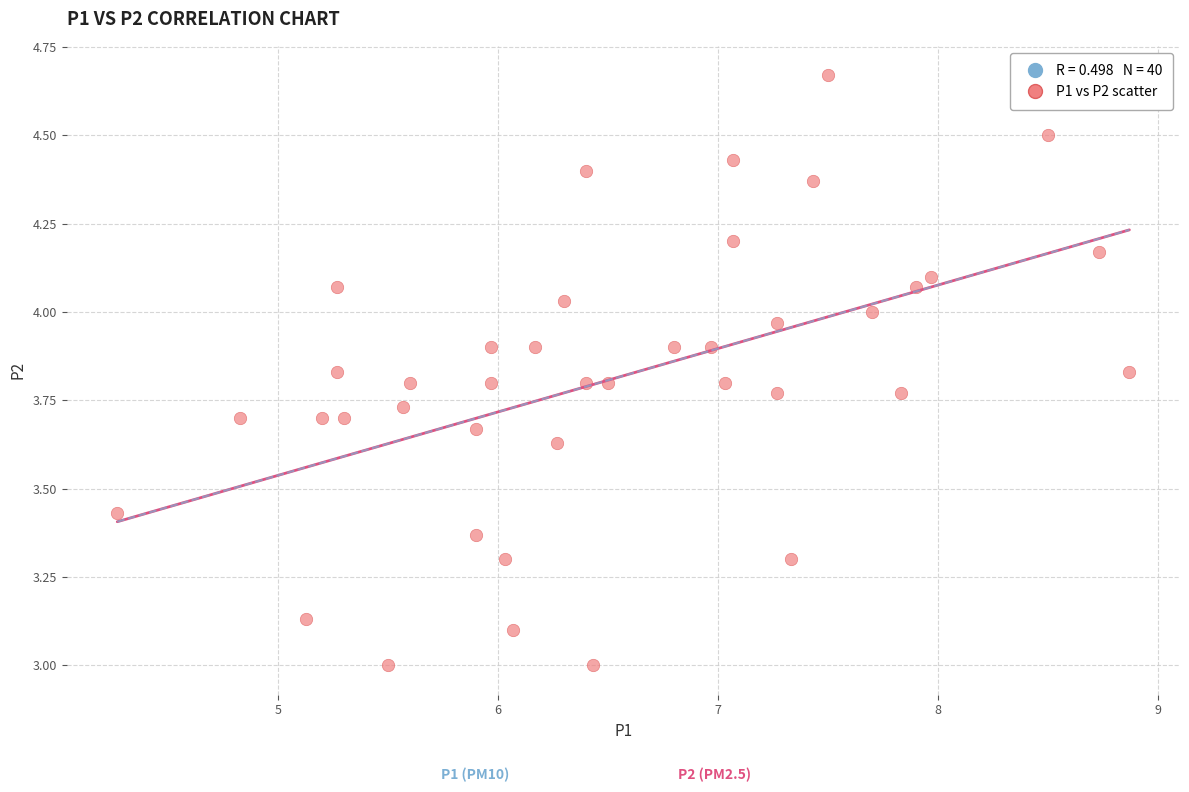

What is the range of X values (max minus min)?

4.6